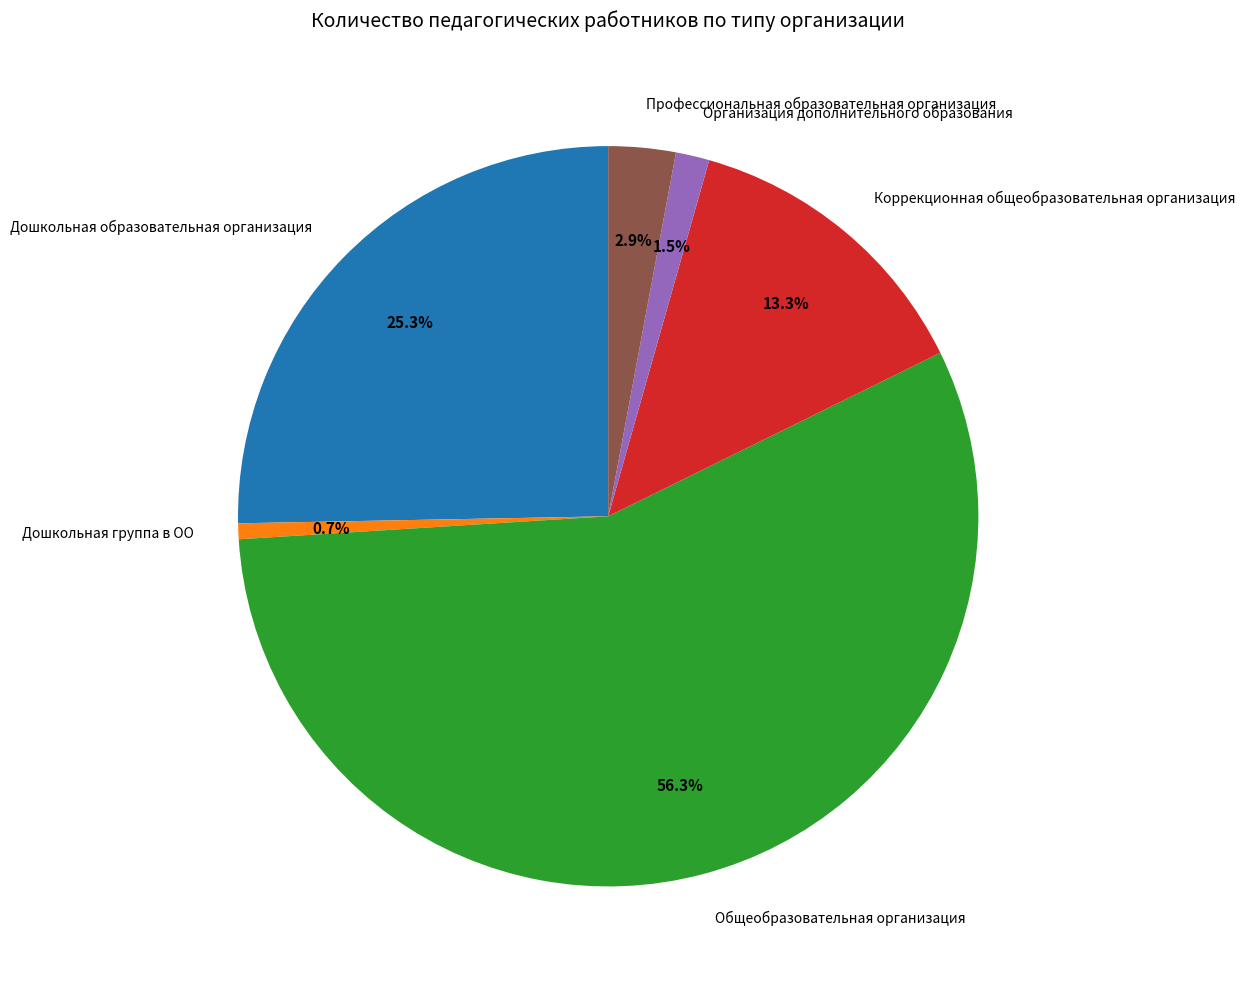

How many slices are in this pie chart?

6